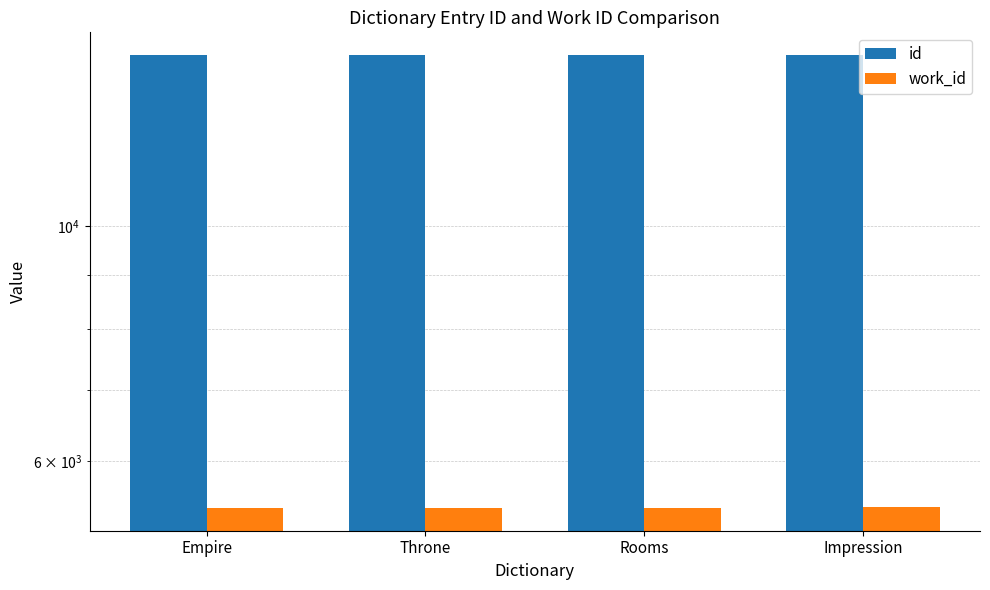

Are the bars grouped side by side (vs. stacked)?

Yes